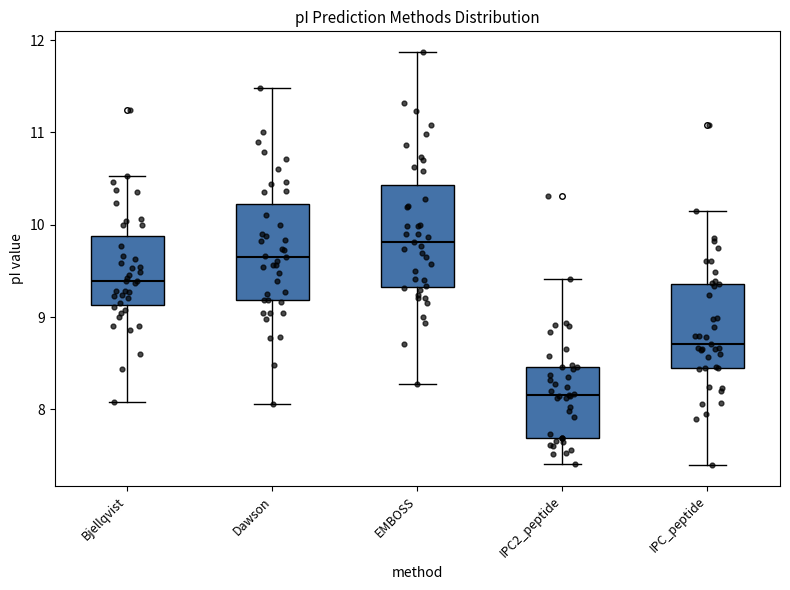

Reading left to right, read every box against the y-axis: the position of its median line, the range the box covers, and the ends of its whiskers. The values are not printed on the chart, so give them approximately, as read against the axis.

Bjellqvist: median 9.4, box 9.1 to 9.9, whiskers 8.1 to 10.5
Dawson: median 9.6, box 9.2 to 10.2, whiskers 8.1 to 11.5
EMBOSS: median 9.8, box 9.3 to 10.4, whiskers 8.3 to 11.9
IPC2_peptide: median 8.2, box 7.7 to 8.5, whiskers 7.4 to 9.4
IPC_peptide: median 8.7, box 8.4 to 9.4, whiskers 7.4 to 10.1